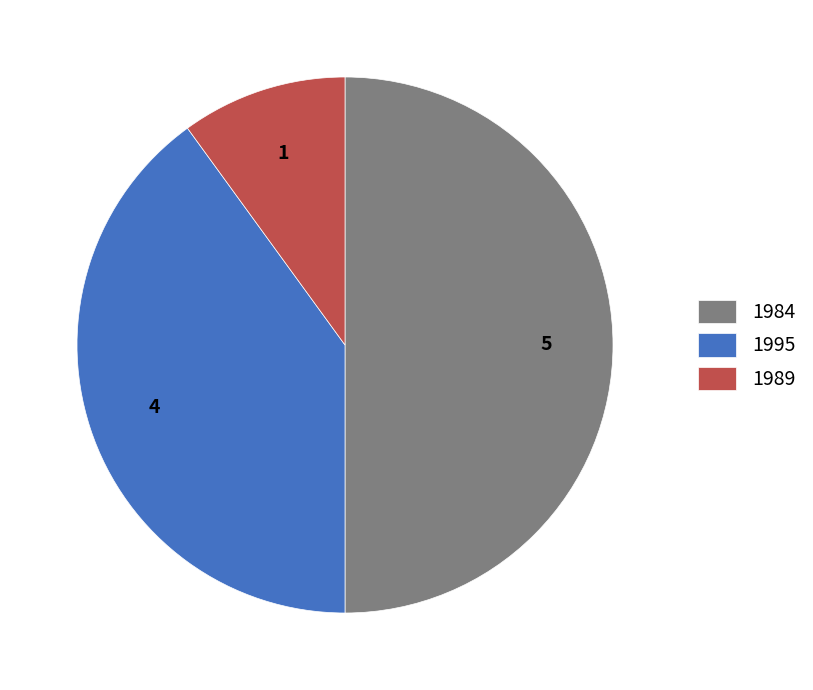

How many segments does this pie chart have?

3